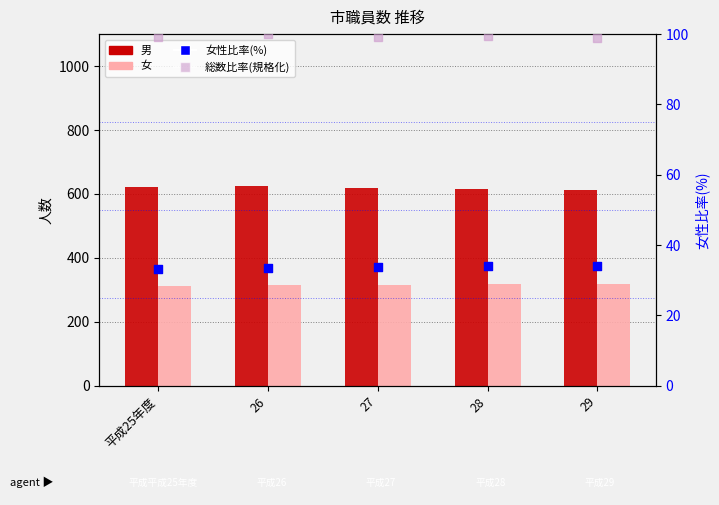

What are all the series names shown in the legend?

男, 女, 女性比率(%), 総数比率(規格化)